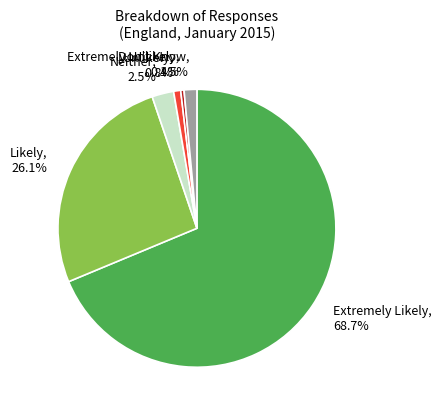

To the nearest percent, what is the difference between the largest and smallest slice percentages?

68%